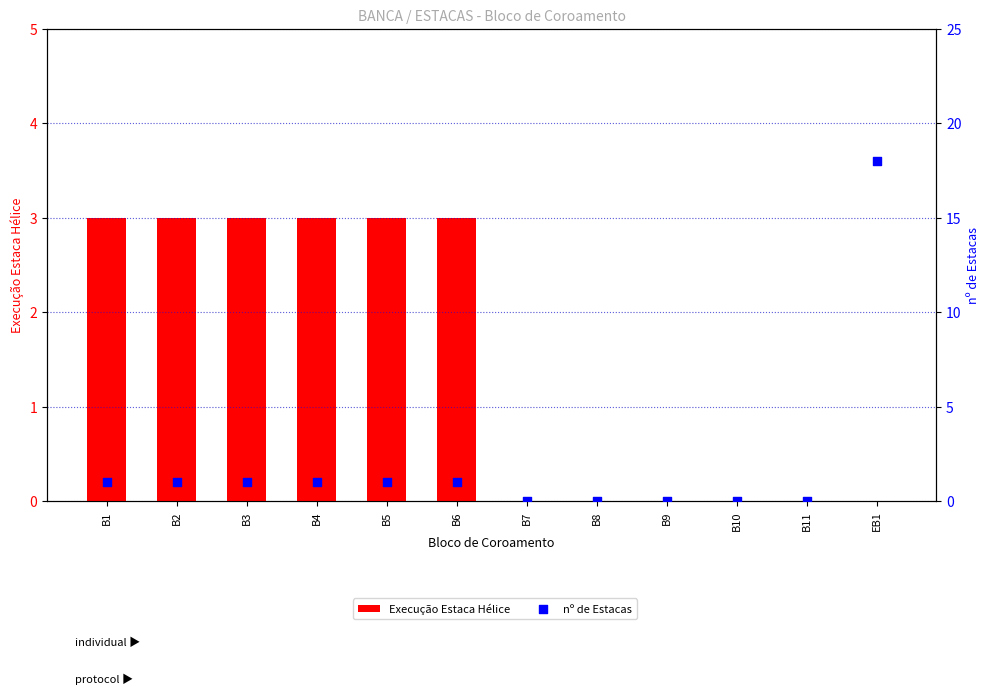

Is the value of nº de Estacas at B11 greater than the value of Execução Estaca Hélice at B8?

No